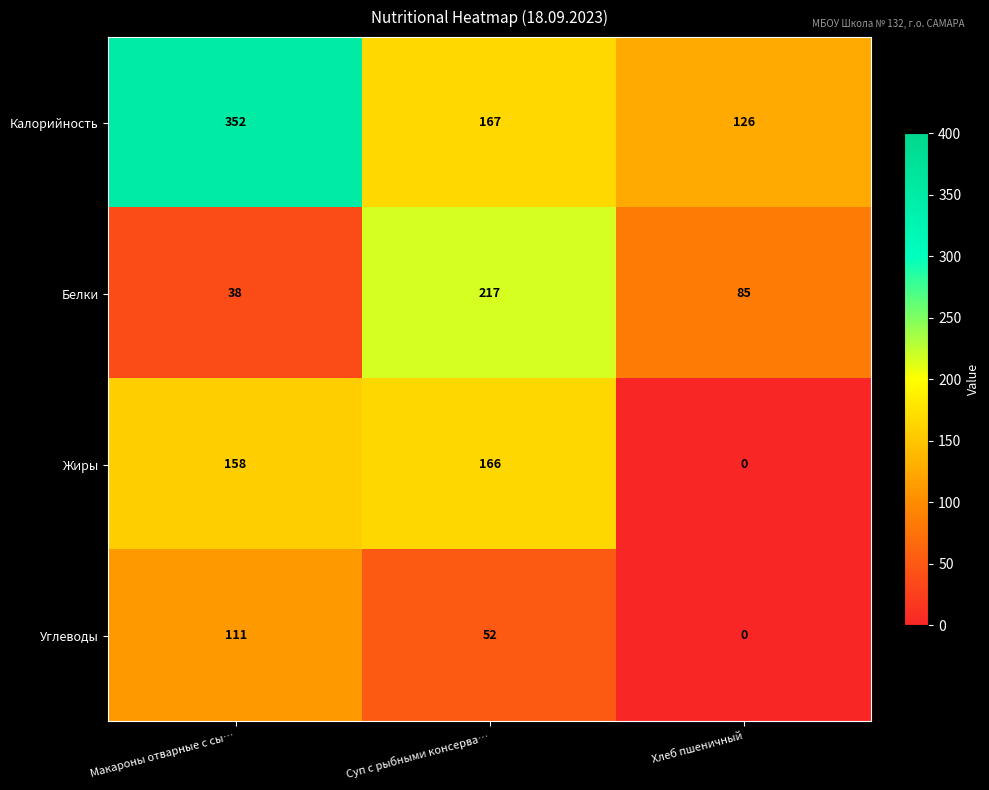

Which series changed the most between Макароны отварные с сы… and Суп с рыбными консерва…?

Калорийность